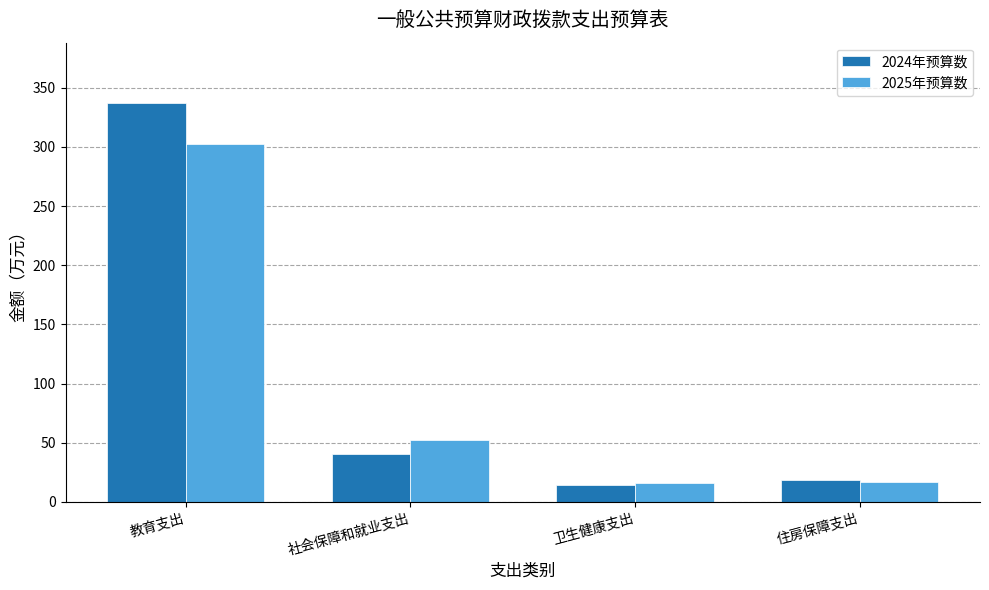

What is the label of the 1st bar from the right?

住房保障支出